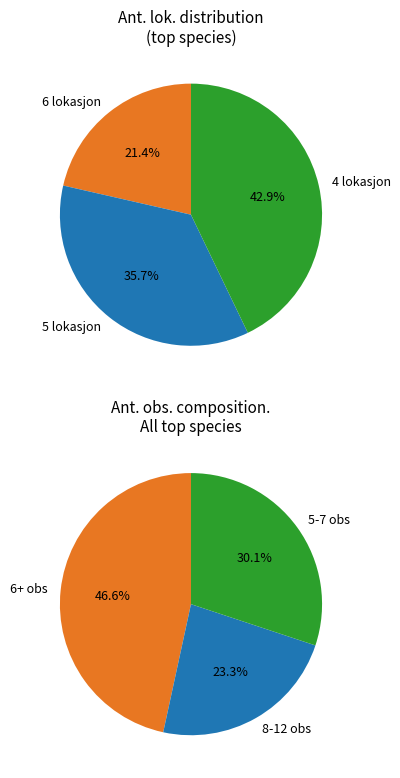

Does any single category account for the majority?

No